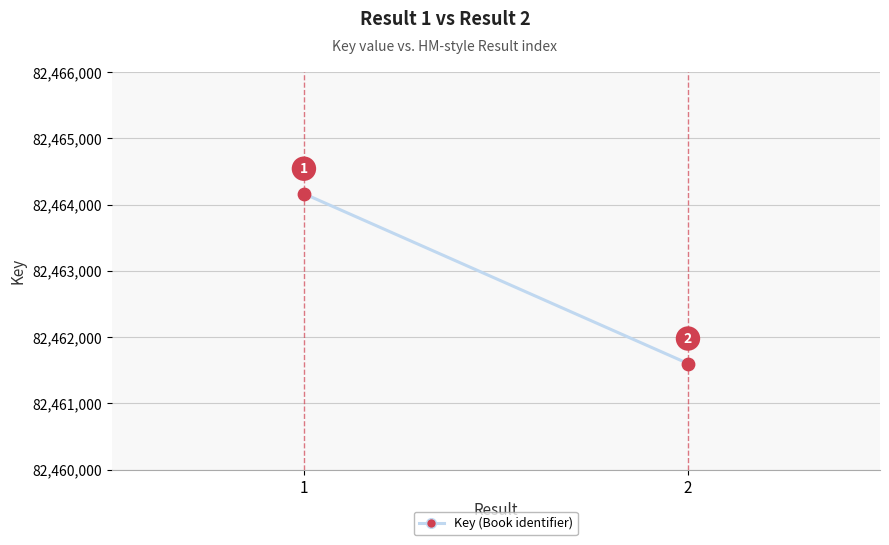

What Y value in the scatter plot is closest to 82462883?

82461602